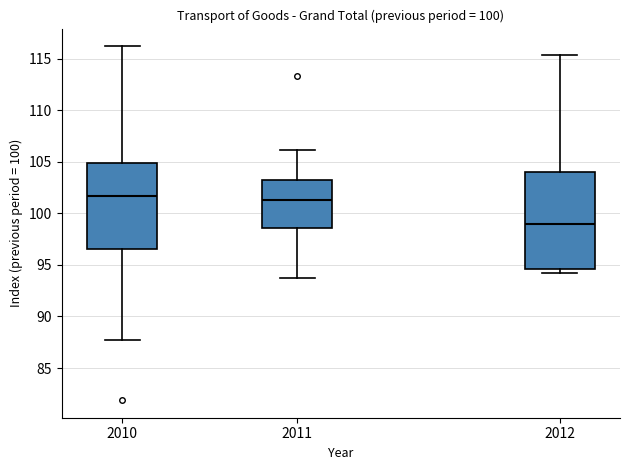

Which box's median line is the lowest?

2012